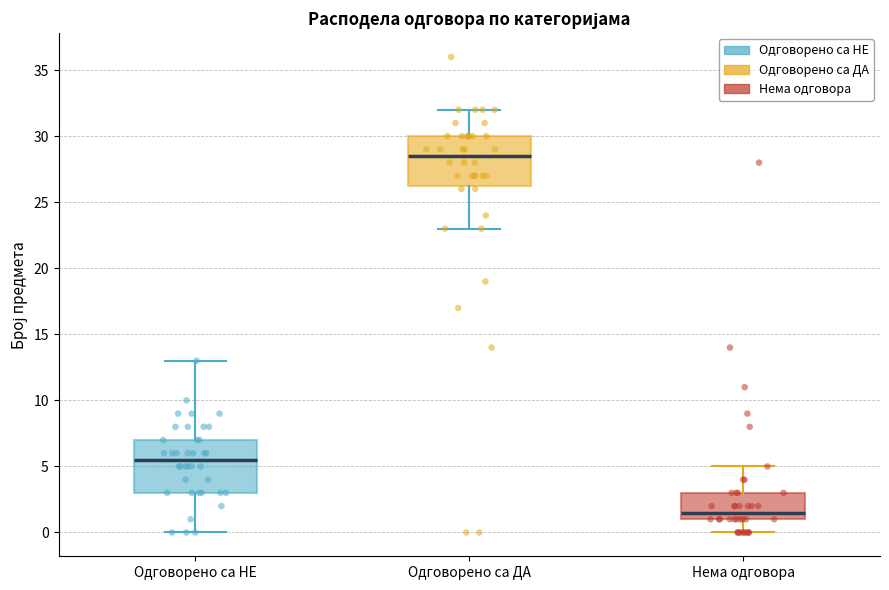

Where does the upper whisker of the box for Одговорено са НЕ end on the y-axis? The values are not printed on the chart, so give them approximately, as read against the axis.

13.0